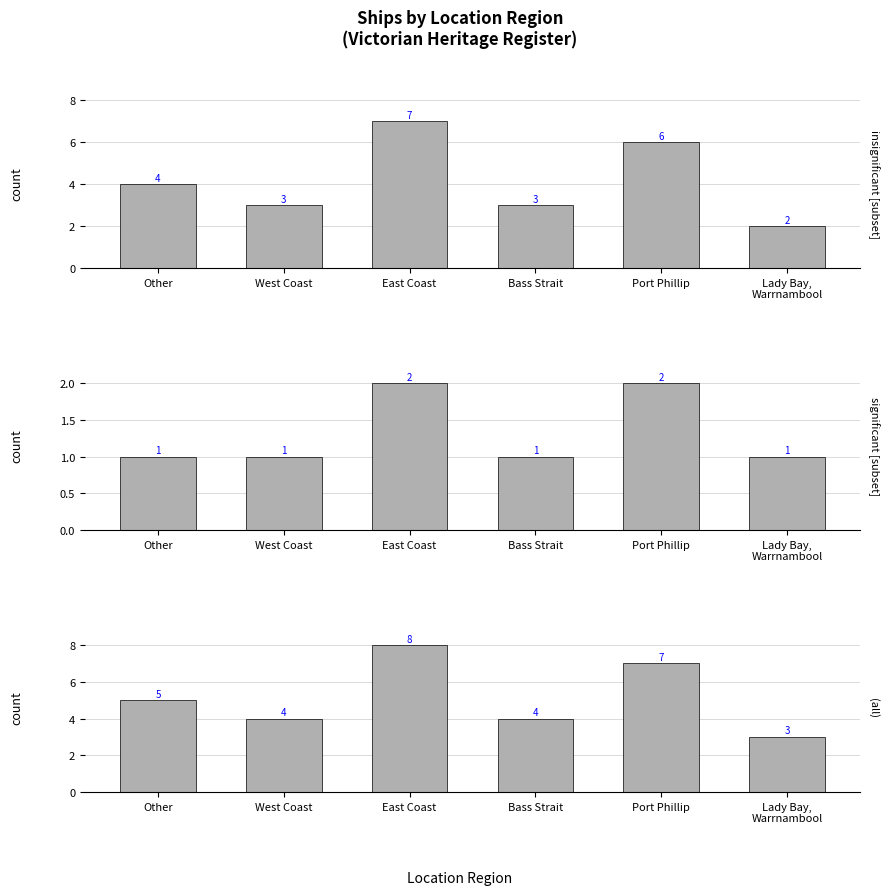

What are all the series names shown in the legend?

insignificant [subset], significant [subset], (all)